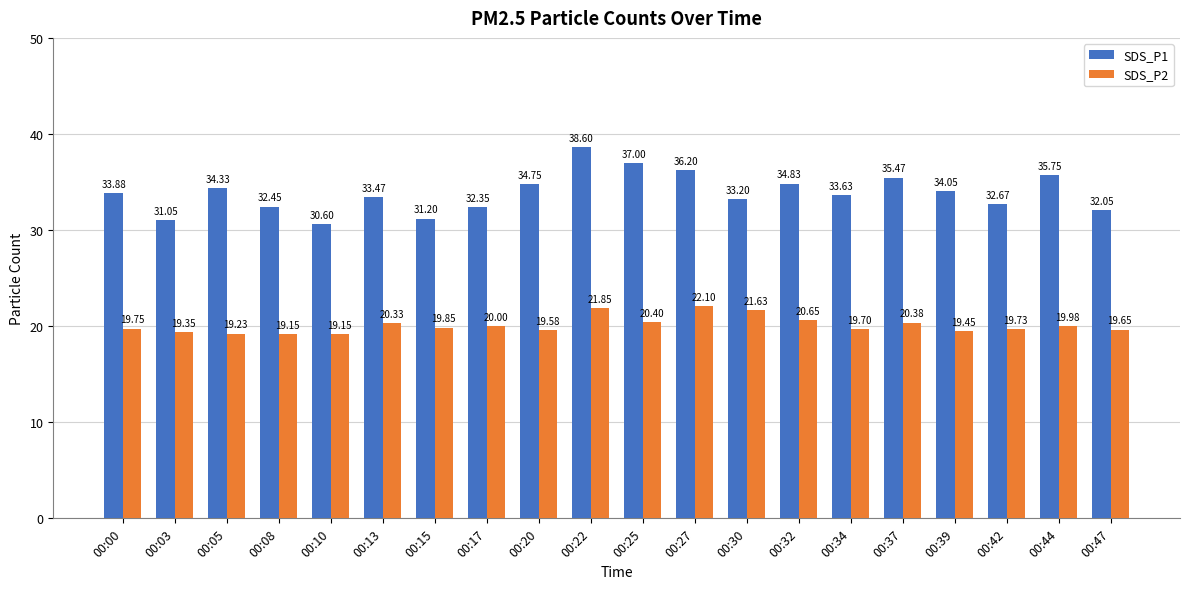

At which label does SDS_P2 reach its peak?

00:27